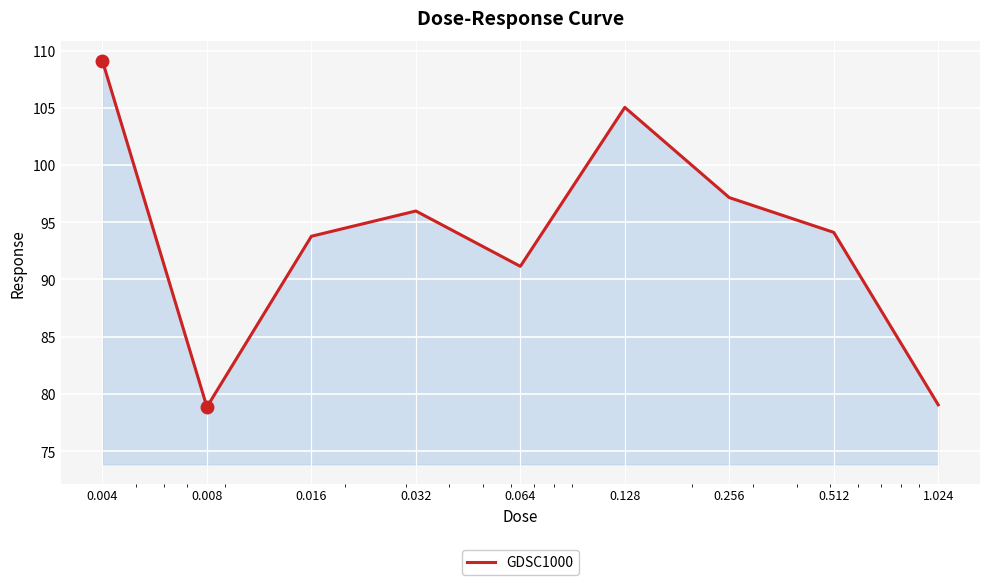

What is the maximum value shown in the chart?

109.1